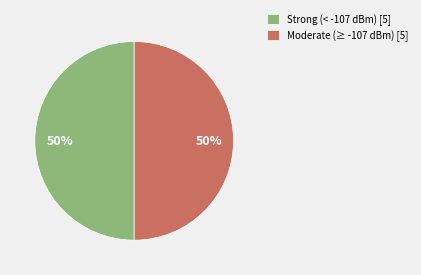

Combined, do Strong (< -107 dBm) [5] and Moderate (≥ -107 dBm) [5] account for over 50%?

Yes